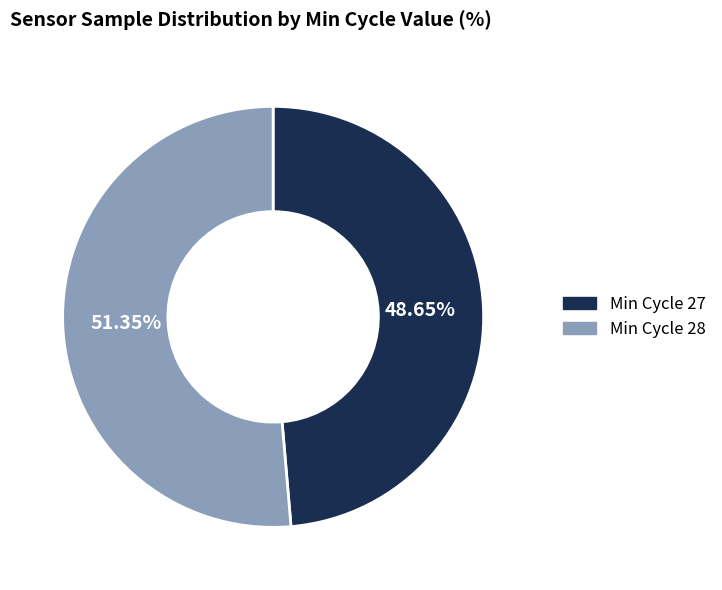

Is there any slice that represents more than half of the pie?

Yes